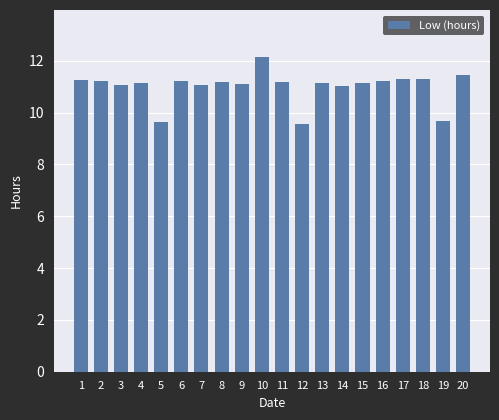

What is the minimum value shown in the chart?

9.6